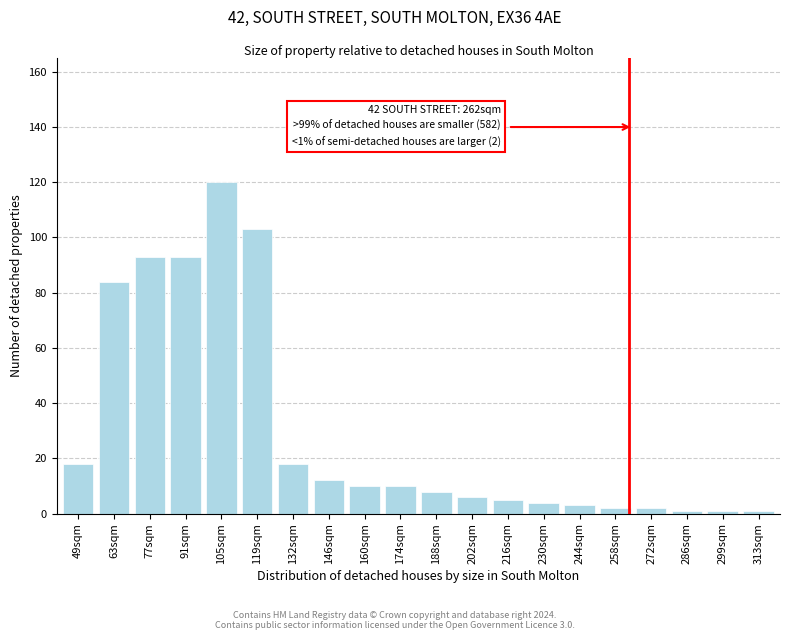

Reading right to left, extract all data points from this chart.

313sqm=1	299sqm=1	286sqm=1	272sqm=2	258sqm=2	244sqm=3	230sqm=4	216sqm=5	202sqm=6	188sqm=8	174sqm=10	160sqm=10	146sqm=12	132sqm=18	119sqm=103	105sqm=120	91sqm=93	77sqm=93	63sqm=84	49sqm=18